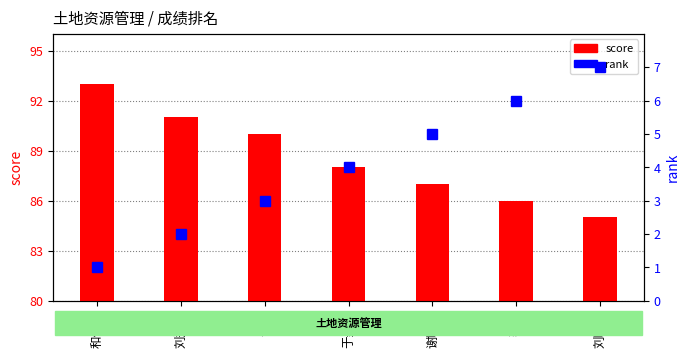

Rank the series by their average value, from lowest to highest.

rank, score